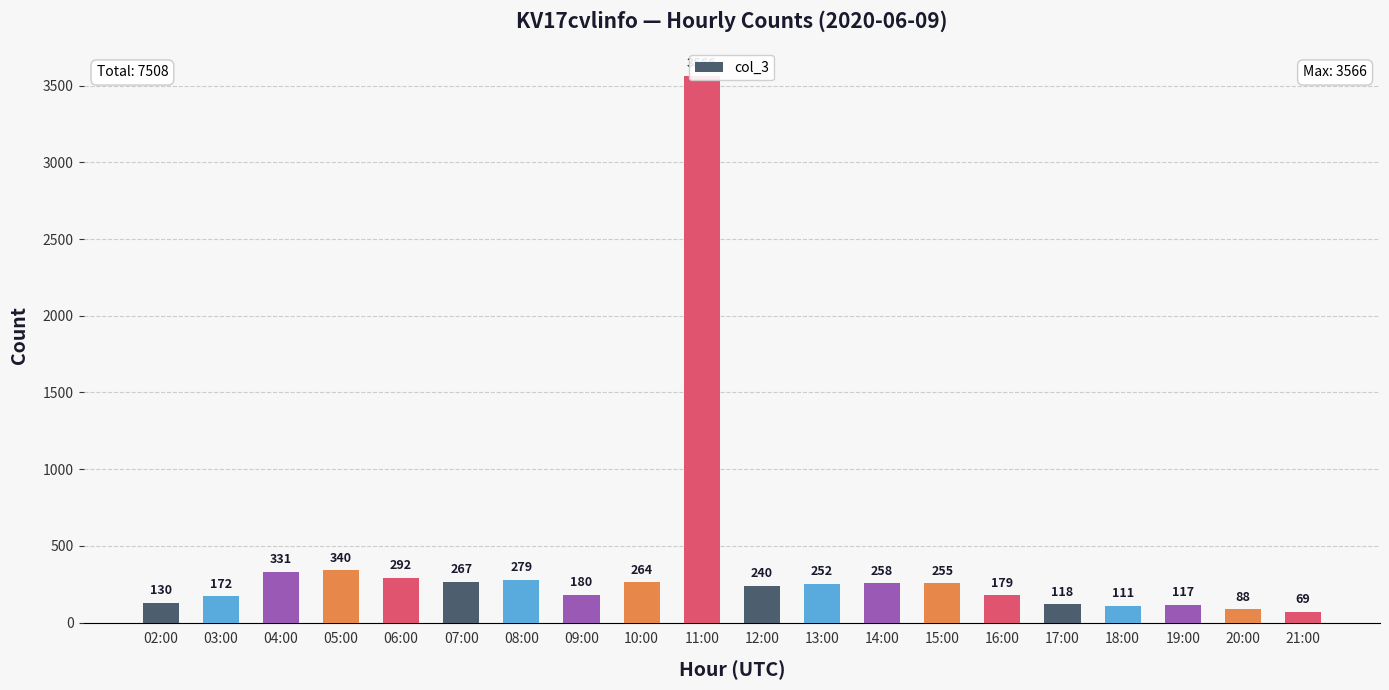

What is the minimum value shown in the chart?

69